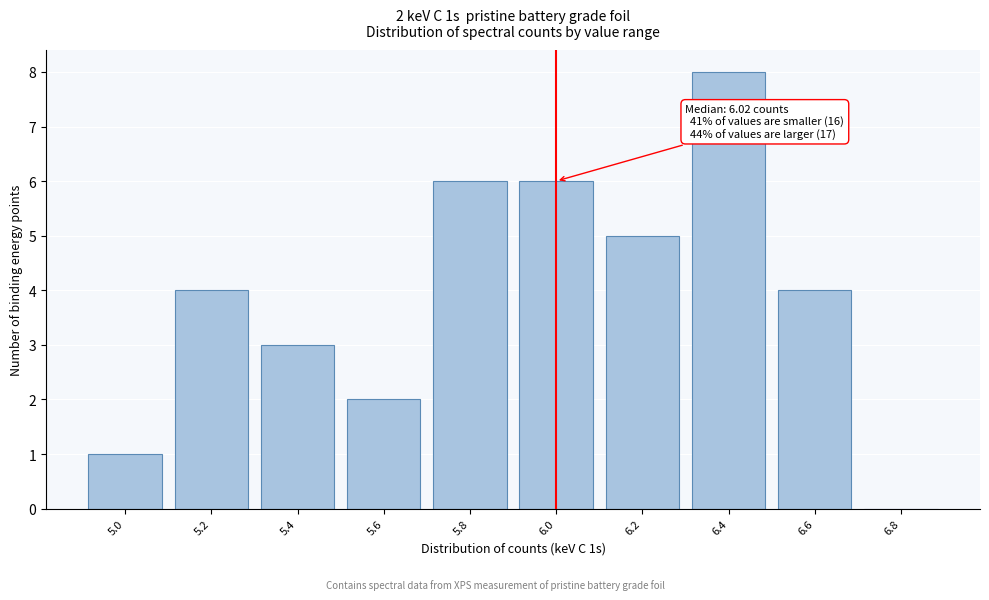

Reading left to right, transcribe all the data shown in this chart.

5.0=1	5.2=4	5.4=3	5.6=2	5.8=6	6.0=6	6.2=5	6.4=8	6.6=4	6.8=0